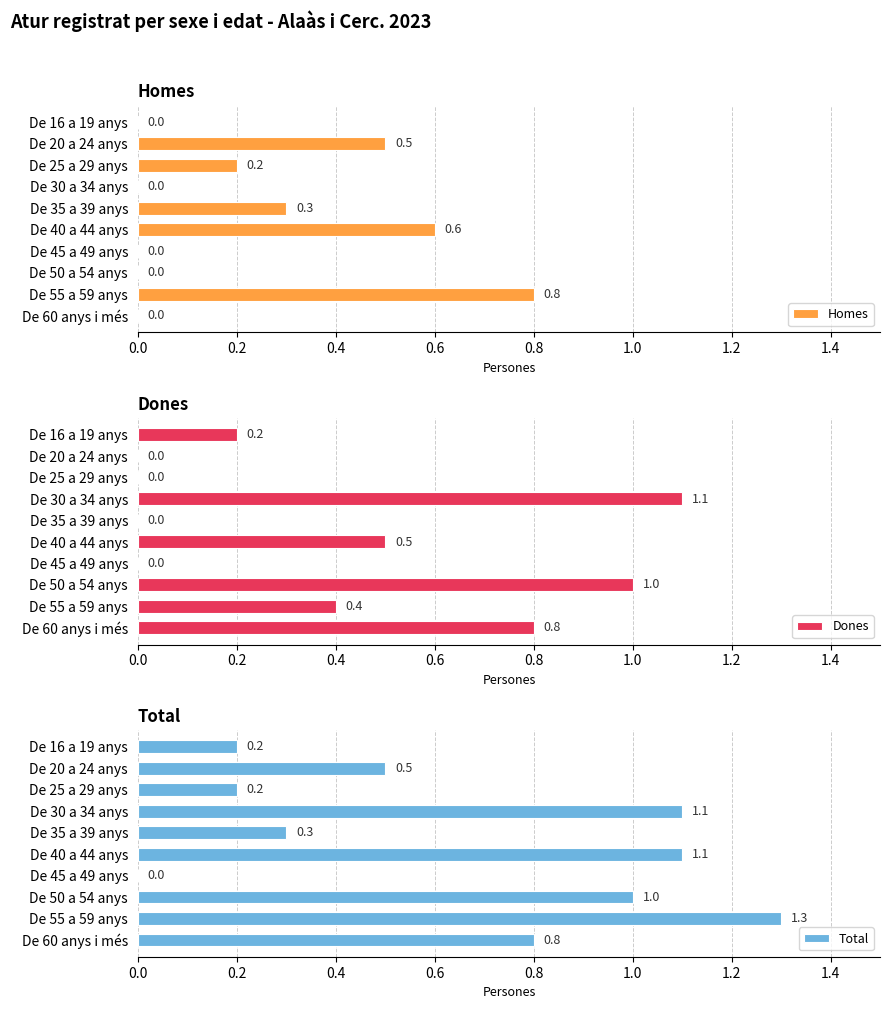

At which label does Homes reach its peak?

De 55 a 59 anys